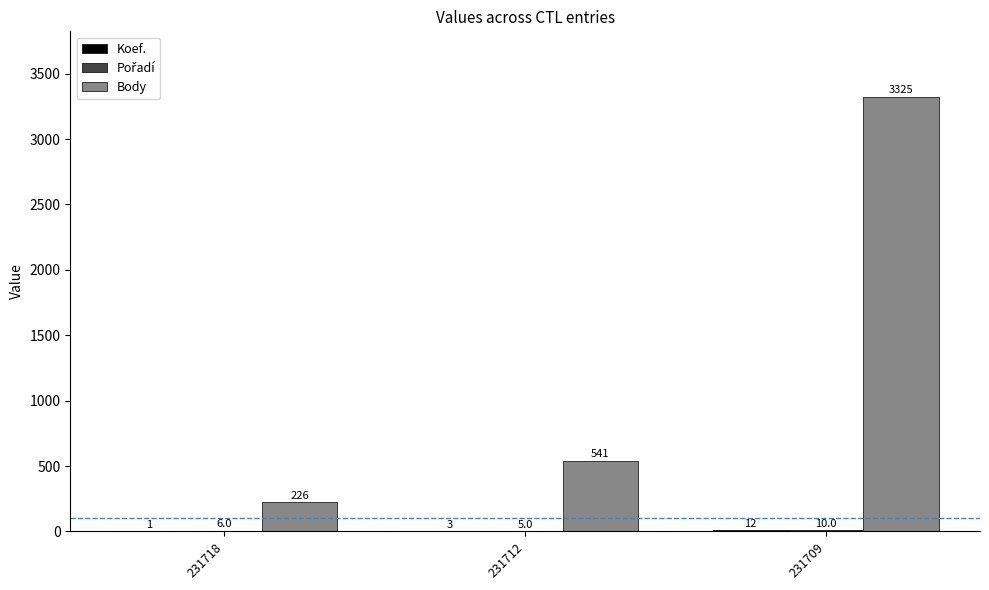

How many data points does each series have?

3